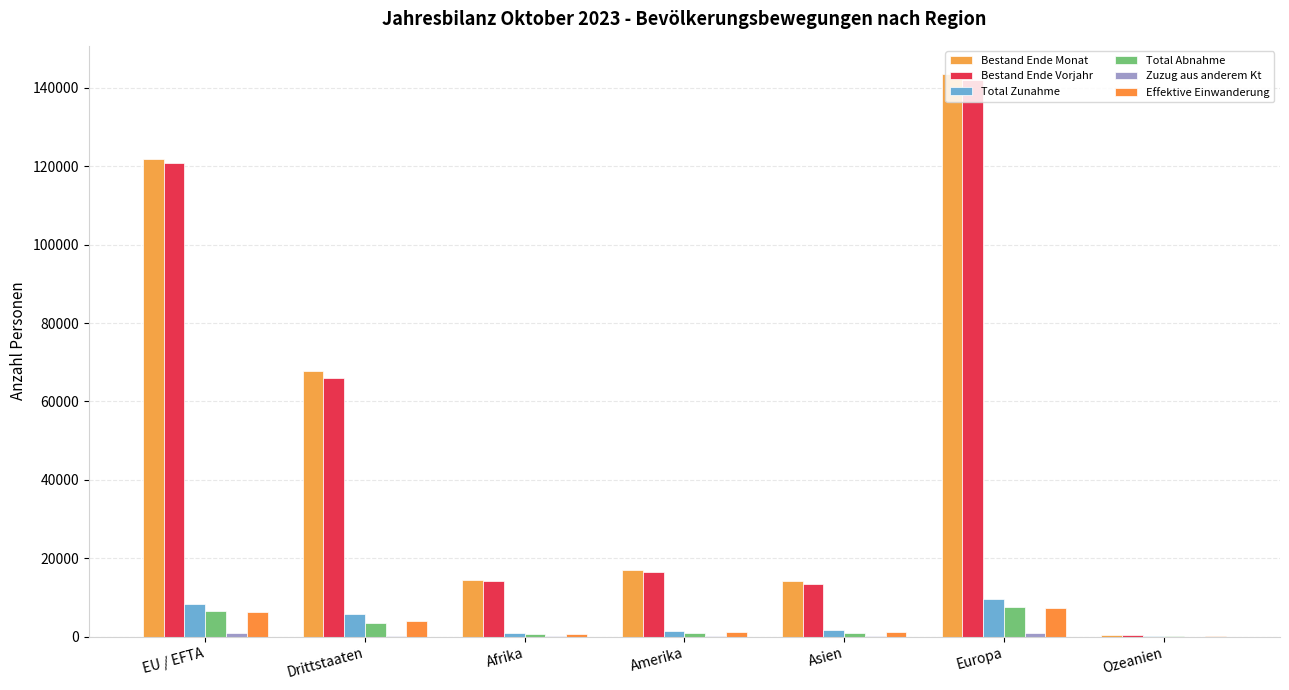

How many distinct data groups are displayed?

6